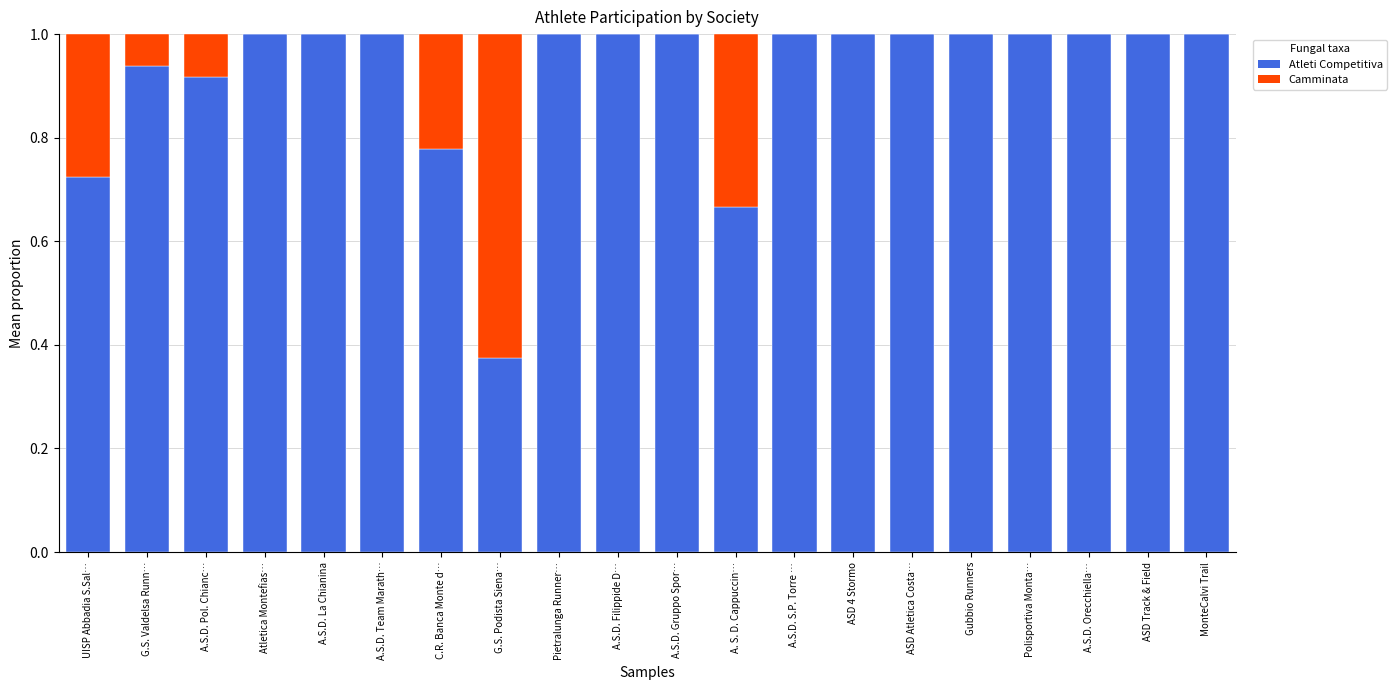

What is the highest value of the Atleti Competitiva series?

1.0